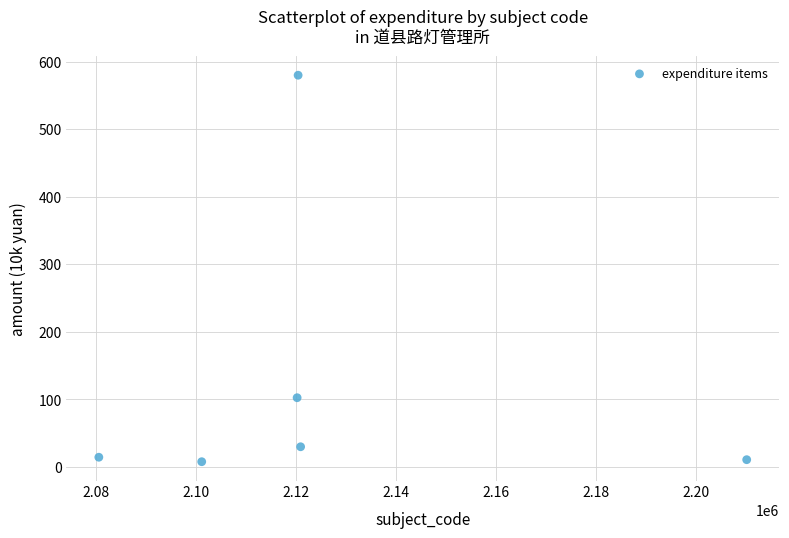

What Y value in the scatter plot is closest to 293?

102.6